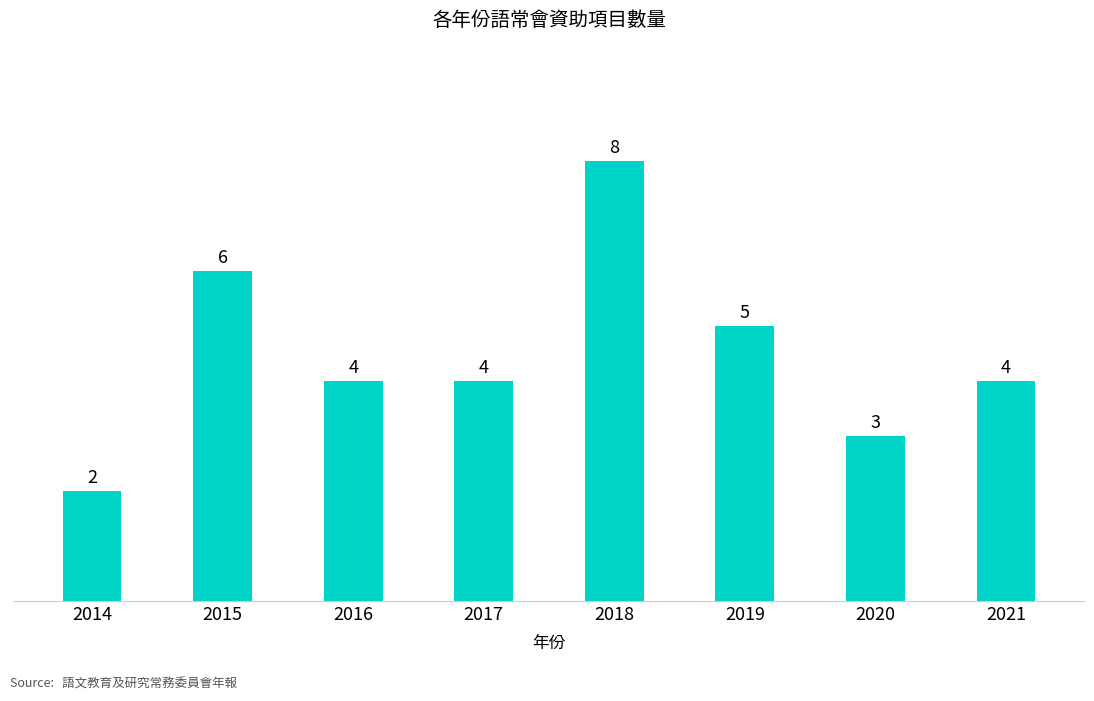

The value at 2017 is 4. True or false?

True